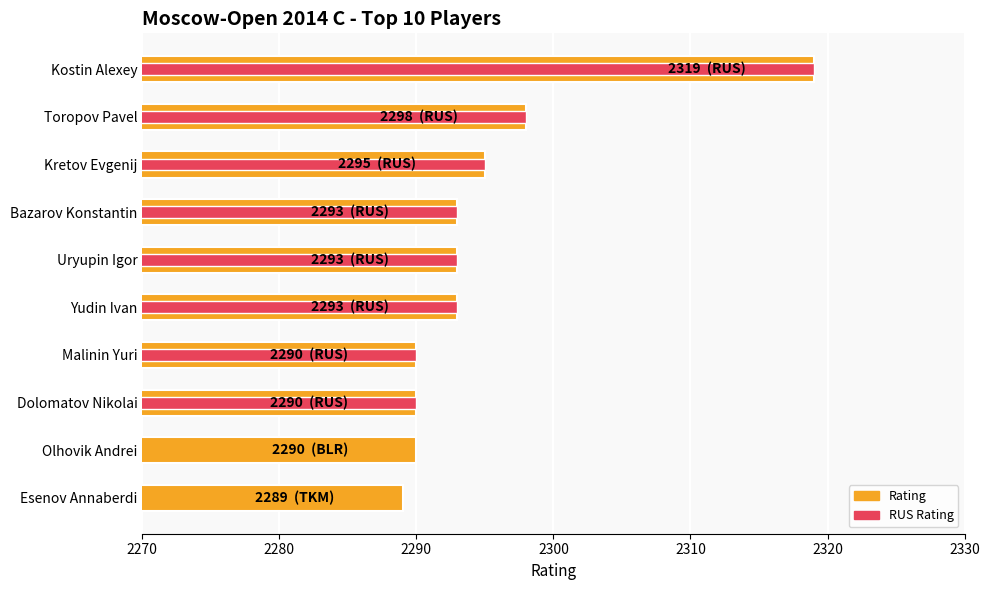

Count the number of data series in this chart.

2